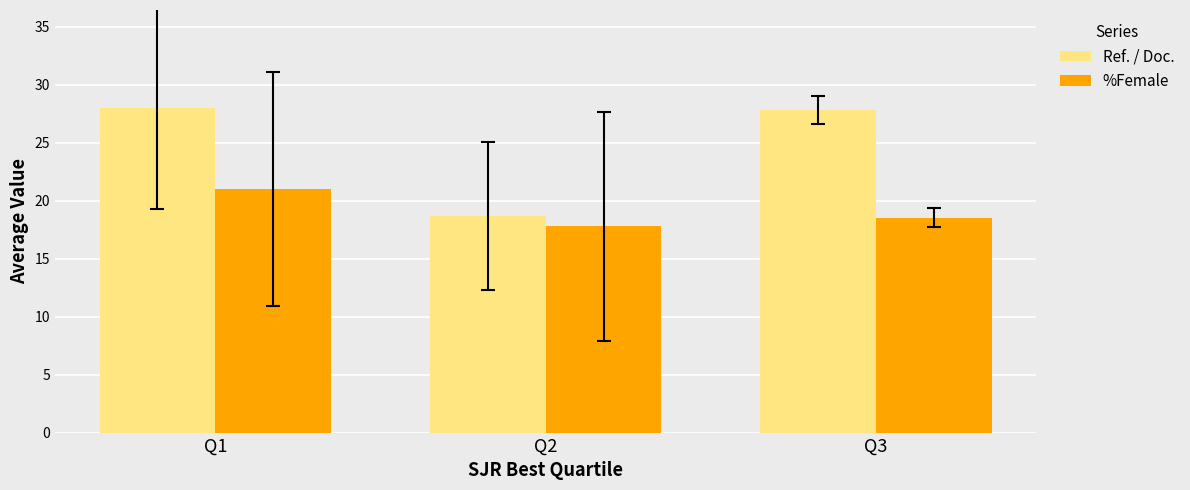

At which label does %Female first exceed 18?

Q1